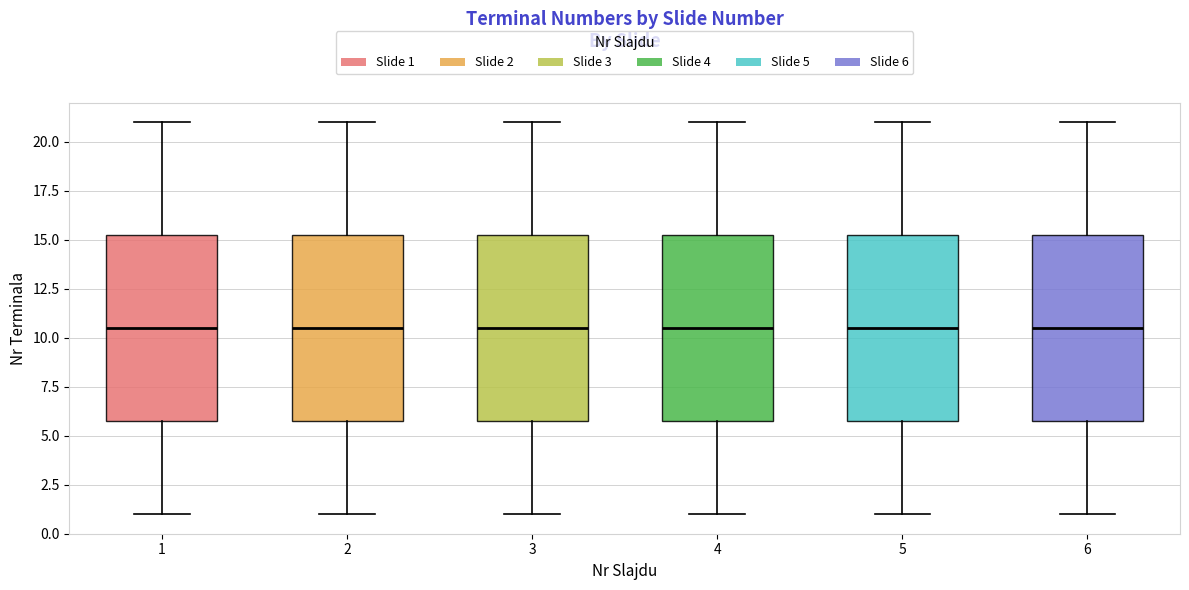

Where is the lower edge of the box at x = 3 on the y-axis? The values are not printed on the chart, so give them approximately, as read against the axis.

6.0